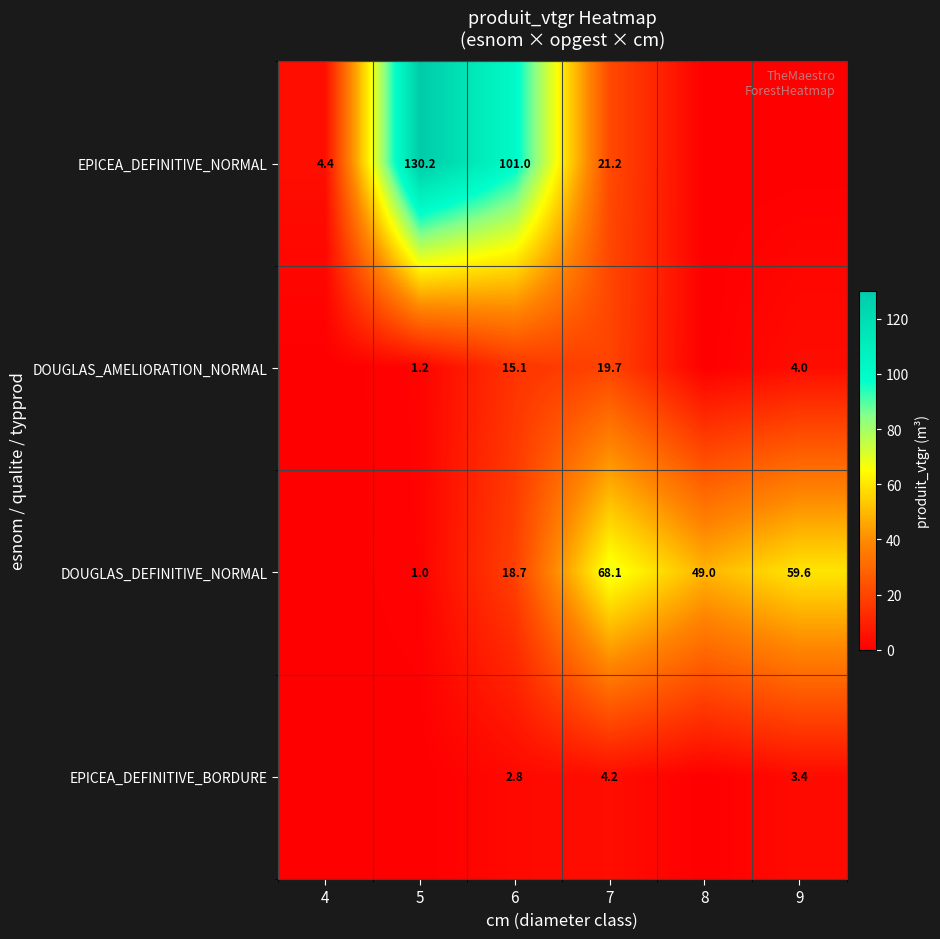

Between 5 and 7, which is larger?

5